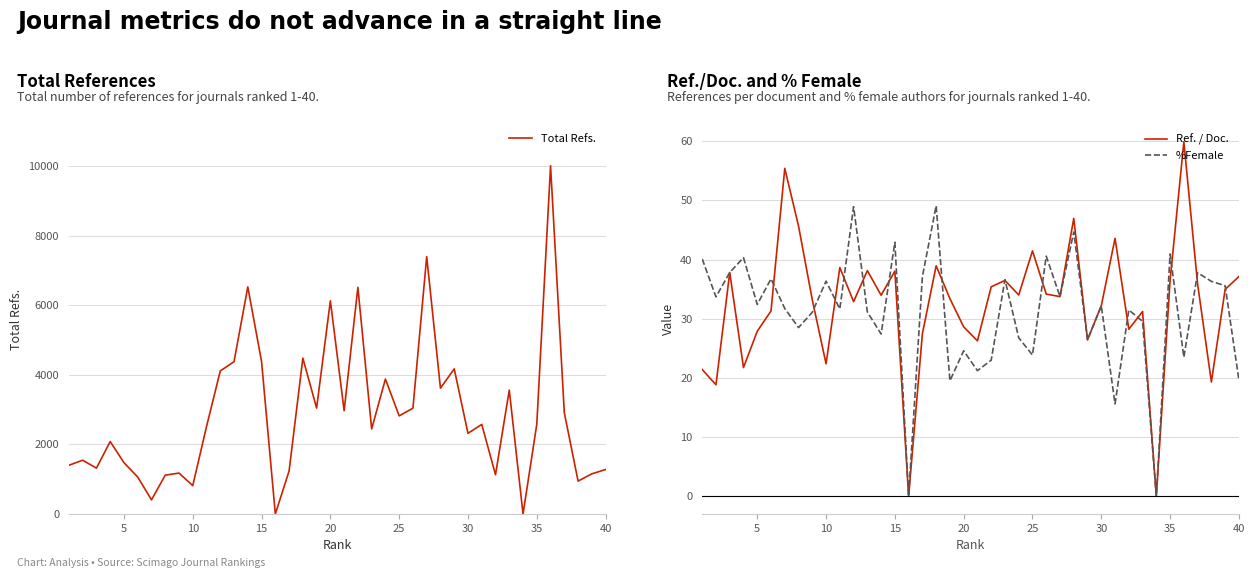

What is the highest value of the Ref. / Doc. series?

59.9